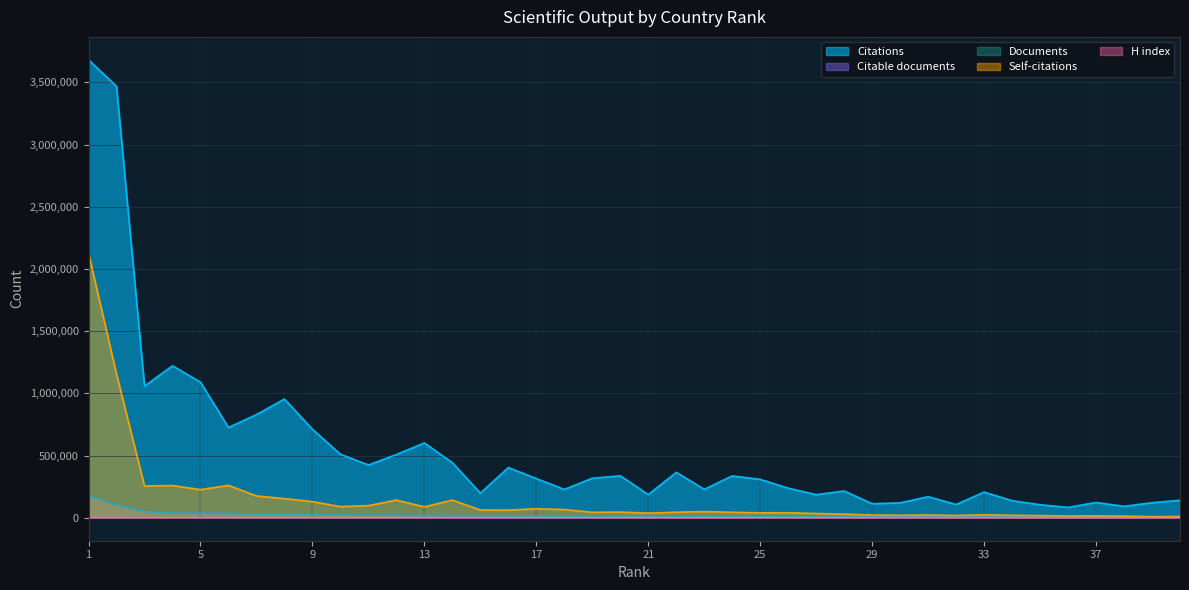

List the series in order of their peak value, lowest first.

H index, Citable documents, Documents, Self-citations, Citations